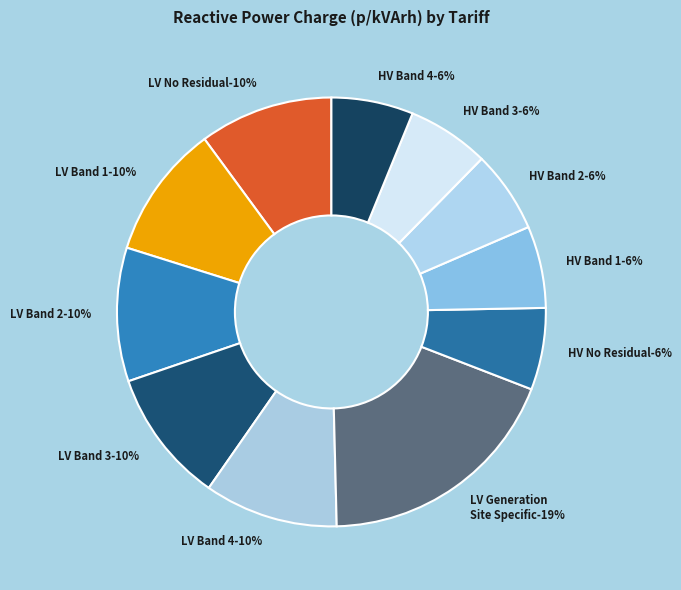

Does HV LV Site Specific Band 3 account for over 50% of the chart?

No